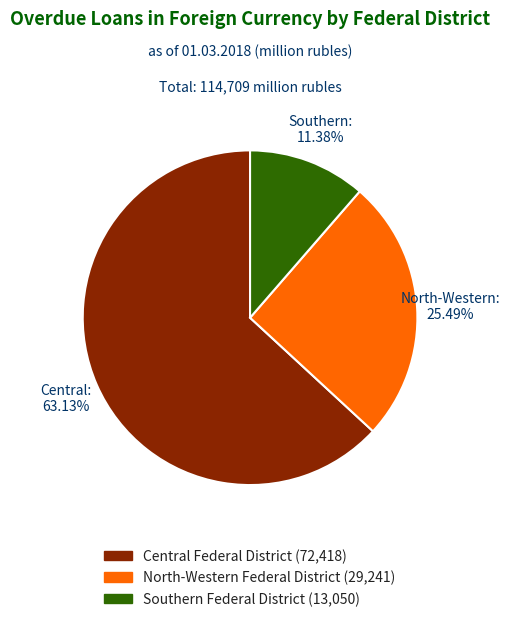

Is there any slice that represents more than half of the pie?

Yes